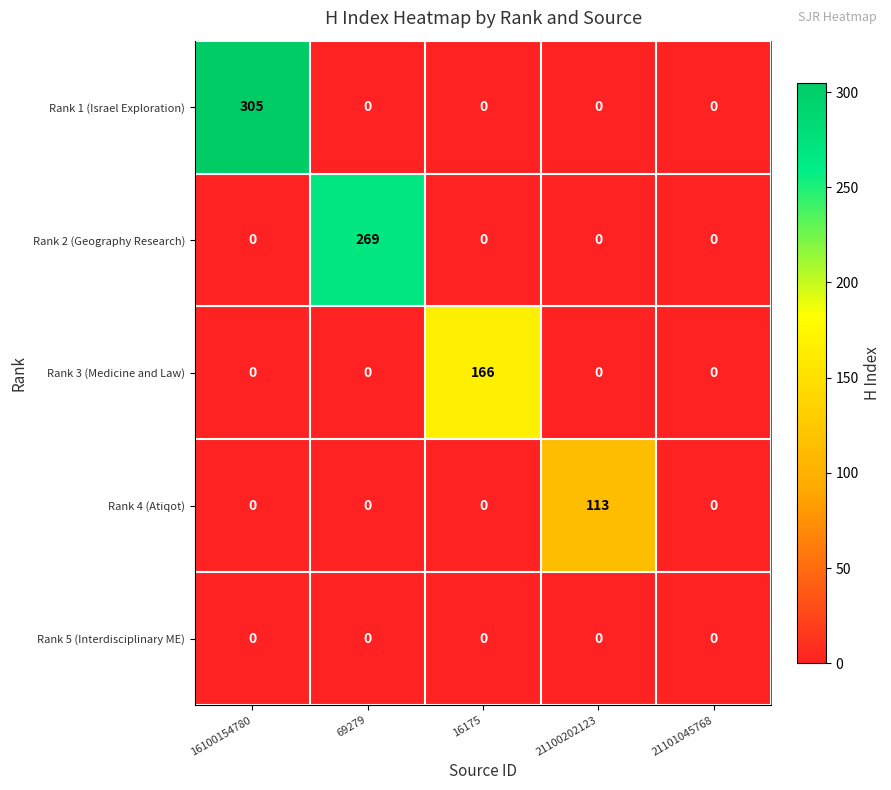

Reading right to left, transcribe all the data shown in this chart.

Rank 1 (Israel Exploration): 21101045768=0	21100202123=0	16175=0	69279=0	16100154780=305
Rank 2 (Geography Research): 21101045768=0	21100202123=0	16175=0	69279=269	16100154780=0
Rank 3 (Medicine and Law): 21101045768=0	21100202123=0	16175=166	69279=0	16100154780=0
Rank 4 (Atiqot): 21101045768=0	21100202123=113	16175=0	69279=0	16100154780=0
Rank 5 (Interdisciplinary ME): 21101045768=0	21100202123=0	16175=0	69279=0	16100154780=0